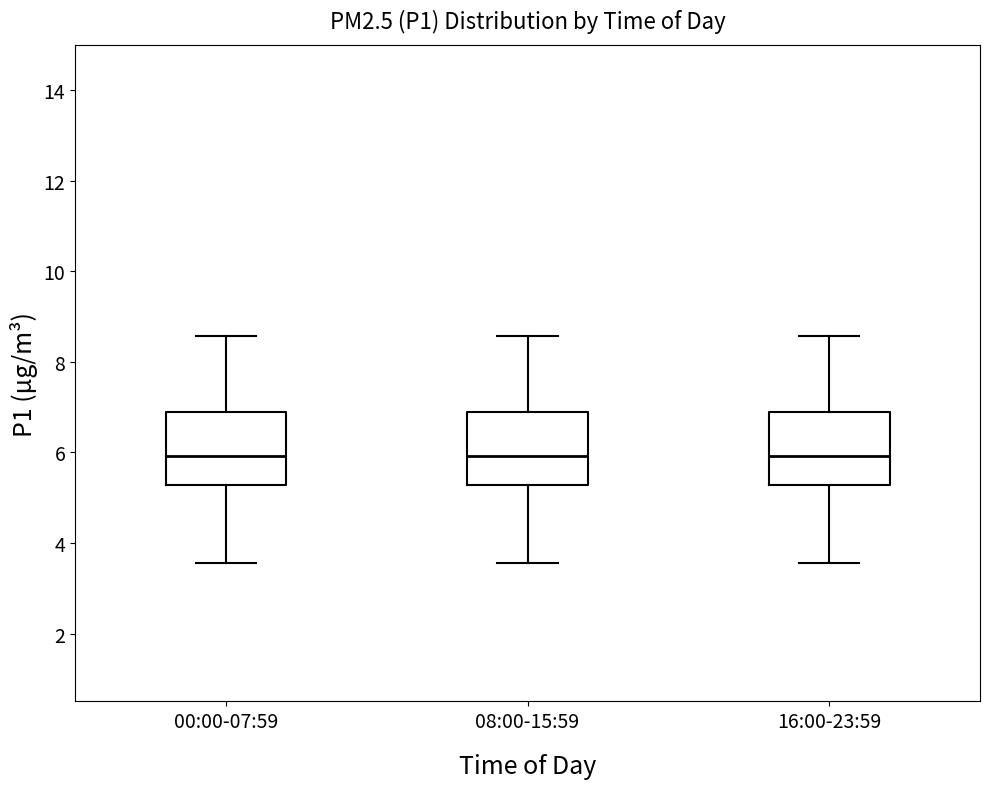

Reading left to right, transcribe this box plot: for each box, give where its median line is, the range the box spans, and where its two whiskers end, as read against the y-axis. The values are not printed on the chart, so give them approximately, as read against the axis.

00:00-07:59: median 6.0, box 5.2 to 6.8, whiskers 3.6 to 8.6
08:00-15:59: median 6.0, box 5.2 to 6.8, whiskers 3.6 to 8.6
16:00-23:59: median 6.0, box 5.2 to 6.8, whiskers 3.6 to 8.6